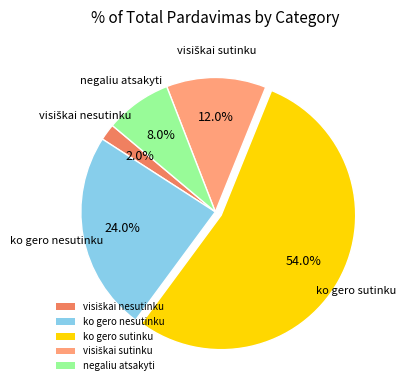

Which has a higher value, ko gero sutinku or negaliu atsakyti?

ko gero sutinku